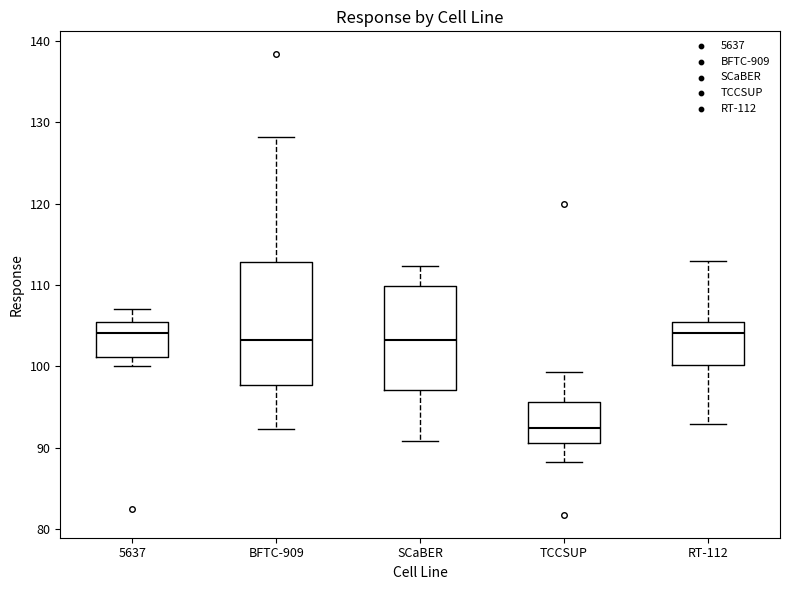

Reading left to right, transcribe this box plot: for each box, give where its median line is, the range the box spans, and where its two whiskers end, as read against the y-axis. The values are not printed on the chart, so give them approximately, as read against the axis.

5637: median 104, box 101 to 105, whiskers 100 to 107
BFTC-909: median 103, box 98 to 113, whiskers 92 to 128
SCaBER: median 103, box 97 to 110, whiskers 91 to 112
TCCSUP: median 92, box 91 to 96, whiskers 88 to 99
RT-112: median 104, box 100 to 105, whiskers 93 to 113